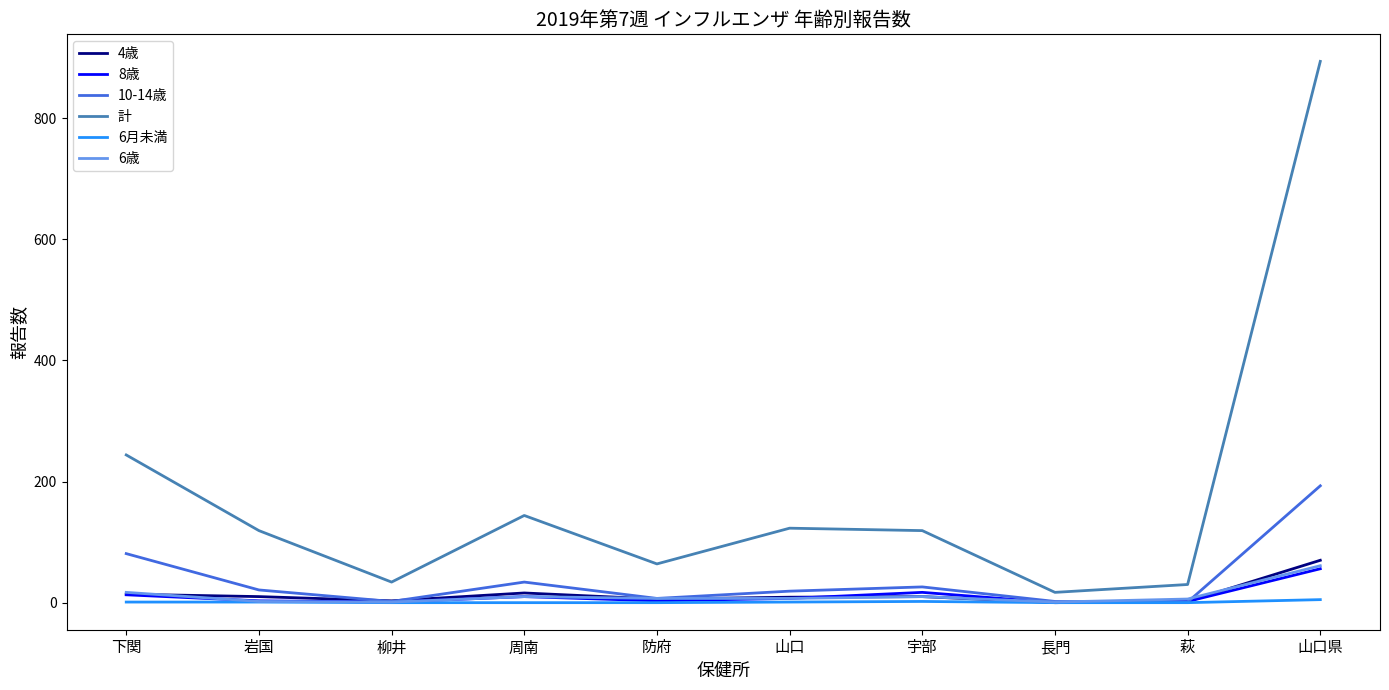

Is it true that 10-14歳 equals 34 at 周南?

True